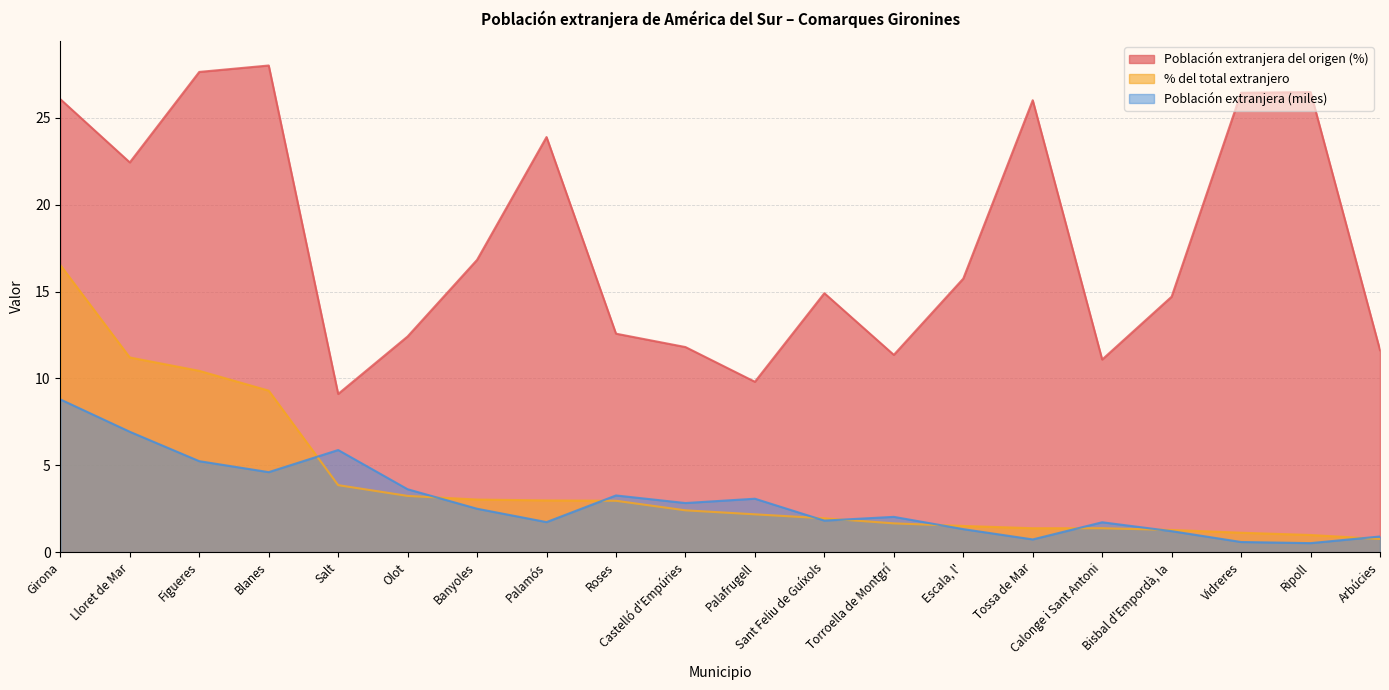

Reading right to left, what are all the values shown in this chart?

Población extranjera del origen (%): 11.6	26.5	26.4	14.7	11.1	26.0	15.8	11.4	14.9	9.8	11.8	12.6	23.9	16.8	12.4	9.1	28.0	27.6	22.4	26.1
% del total extranjero: 0.8	1.0	1.1	1.3	1.4	1.4	1.5	1.7	1.9	2.2	2.4	3.0	3.0	3.0	3.2	3.9	9.3	10.4	11.2	16.5
Población extranjera (miles): 0.9	0.5	0.6	1.2	1.7	0.7	1.3	2.0	1.8	3.1	2.8	3.3	1.7	2.5	3.6	5.9	4.6	5.2	6.9	8.8